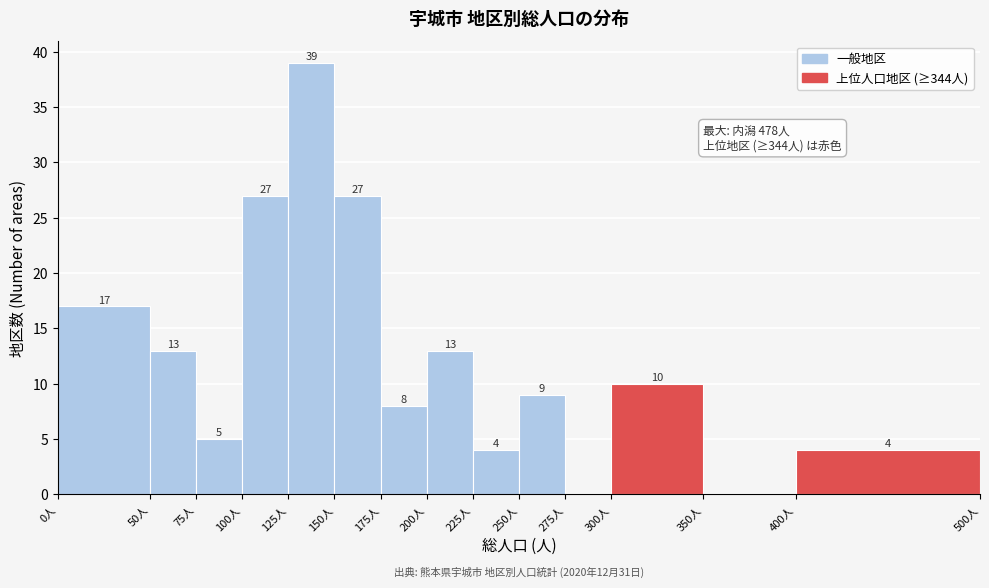

Over which range of the x-axis is the bar tallest?

125 to 150